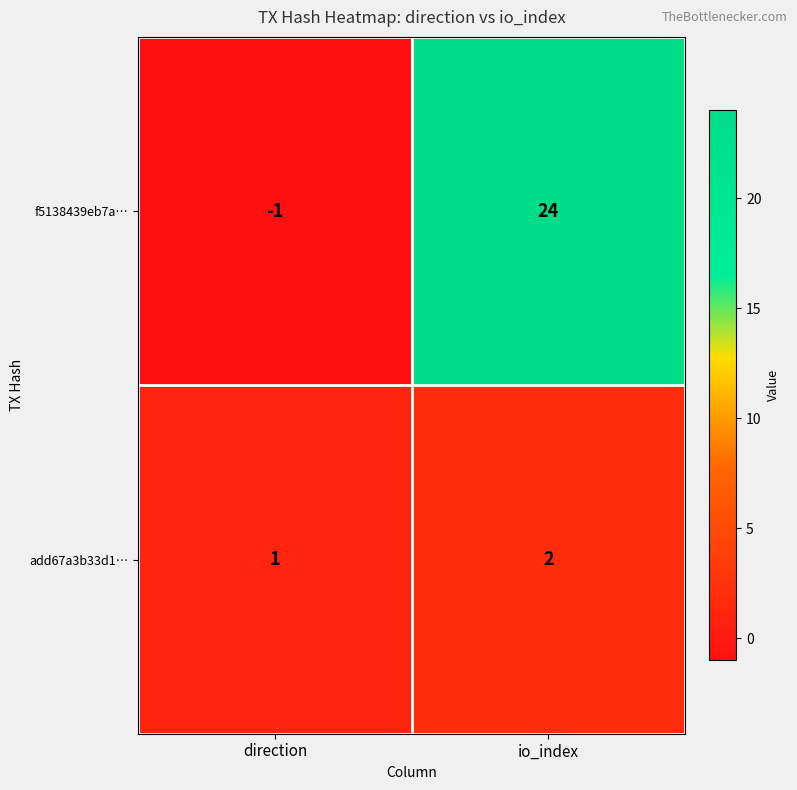

What is the minimum value shown in the chart?

-1